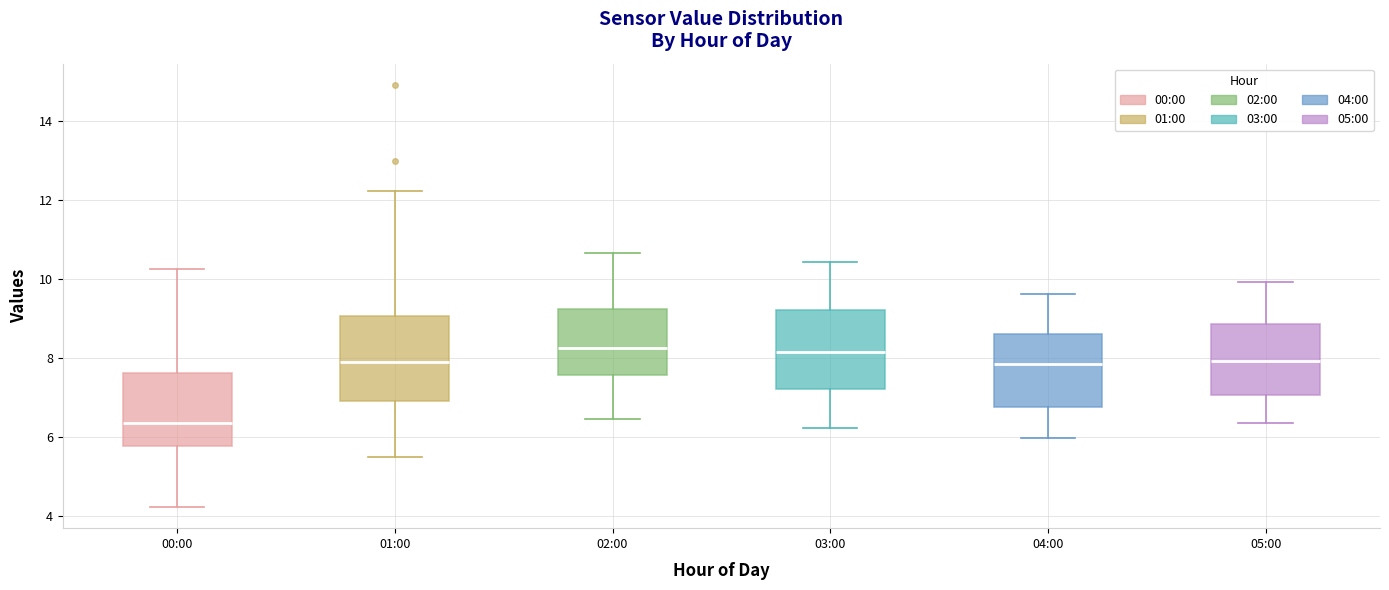

Where is the lower edge of the box for 00:00 on the y-axis? The values are not printed on the chart, so give them approximately, as read against the axis.

5.8